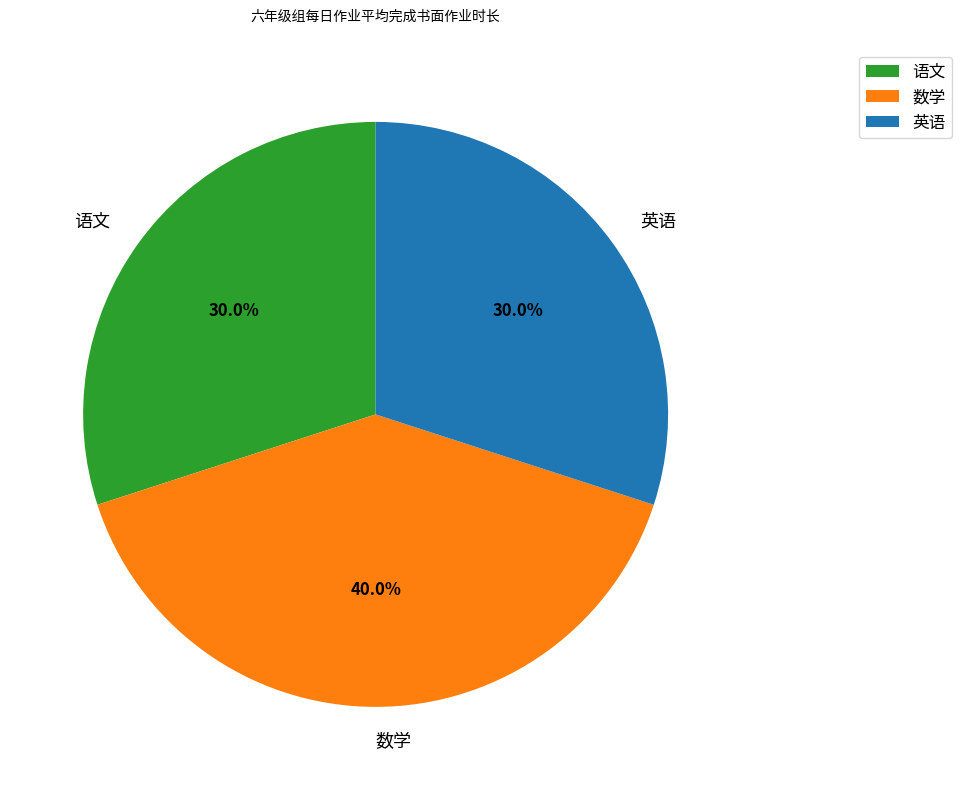

What percentage do 语文 and 英语 together represent?

60.0%